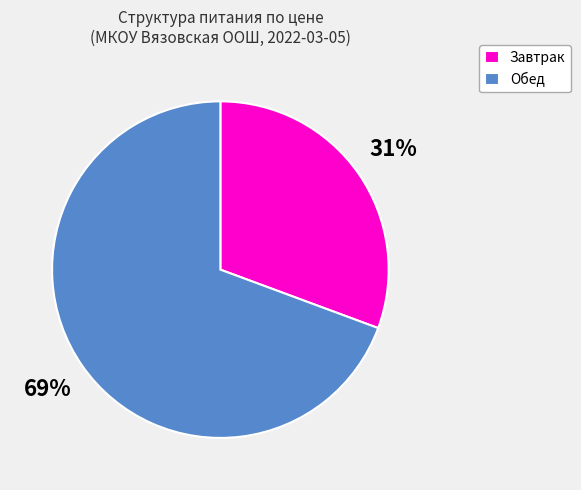

How many slices are in this pie chart?

2